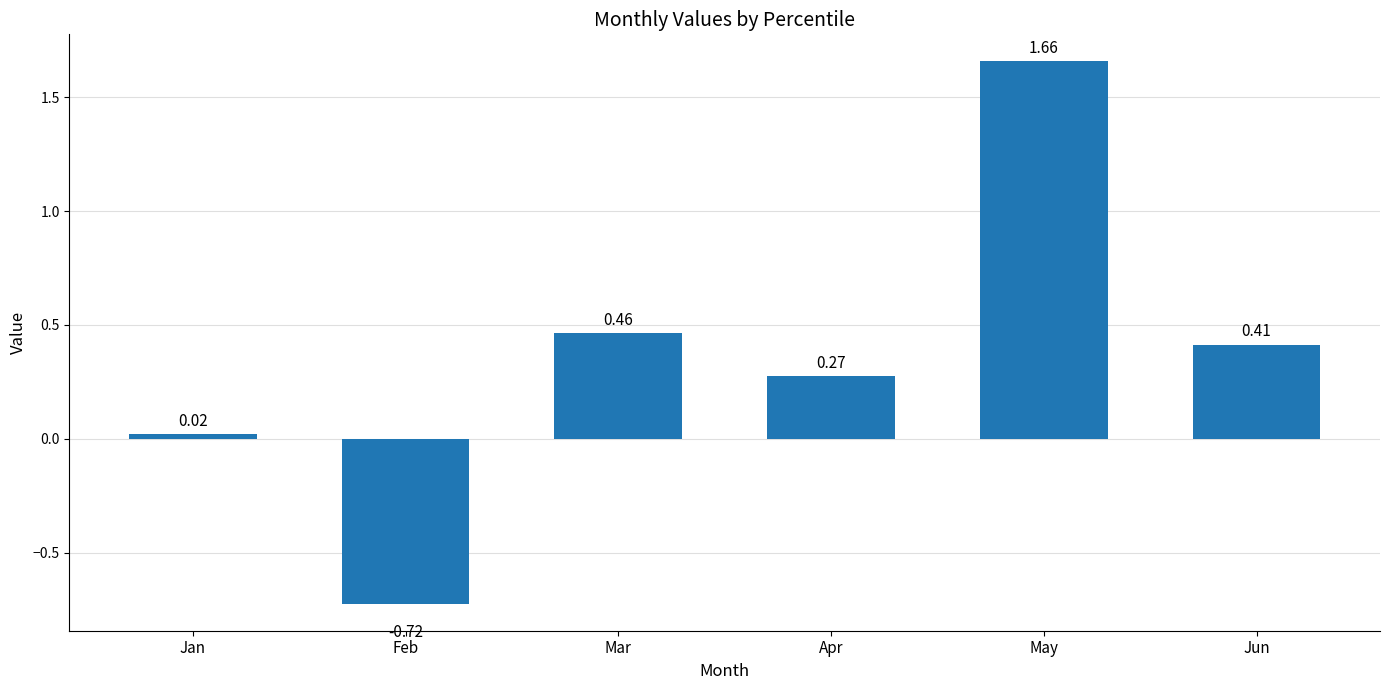

Rank the categories by value from highest to lowest.

May, Mar, Jun, Apr, Jan, Feb